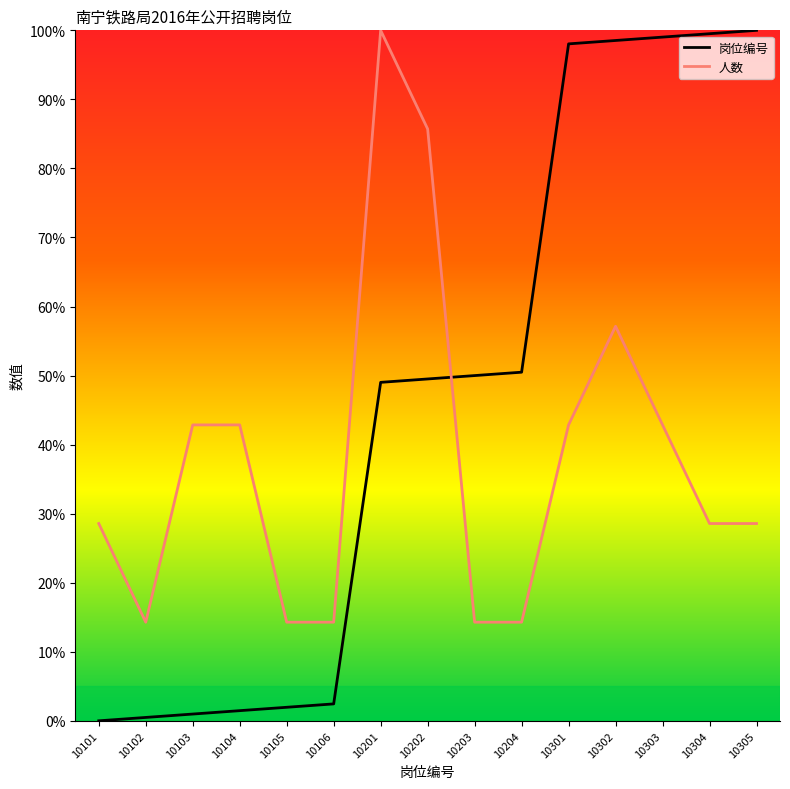

What is the approximate value of 人数 at 10303?

42.9